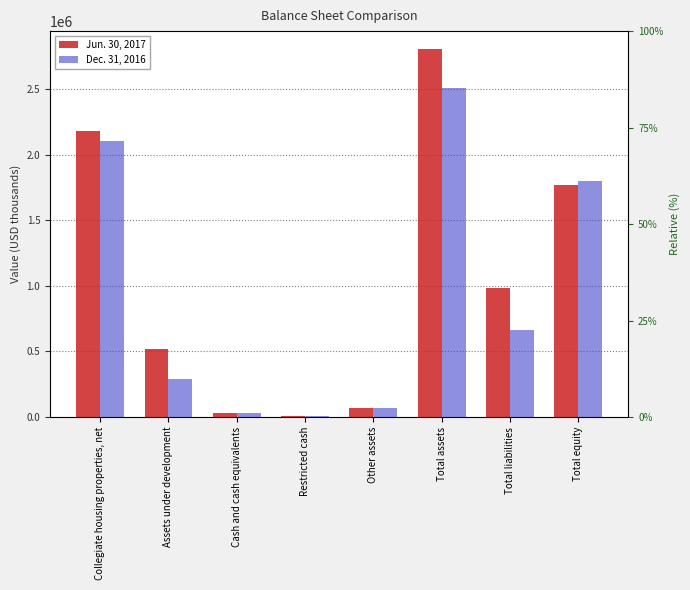

What is the sum of the Jun. 30, 2017 values at Assets under development and Total liabilities?

1501595